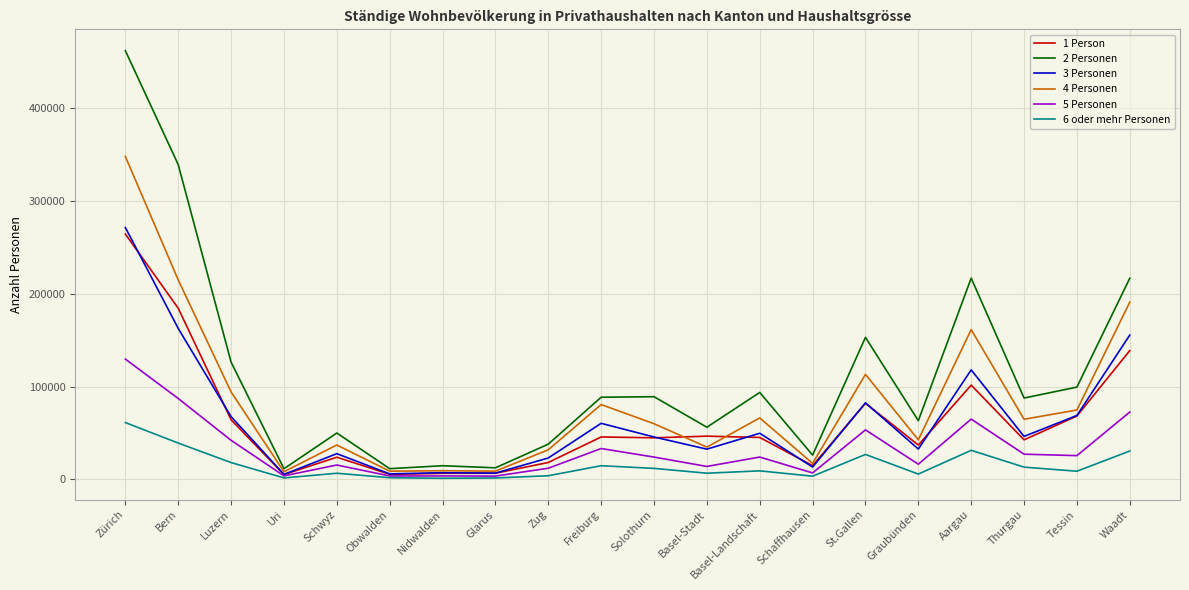

Which series has the largest total across all categories?

2 Personen